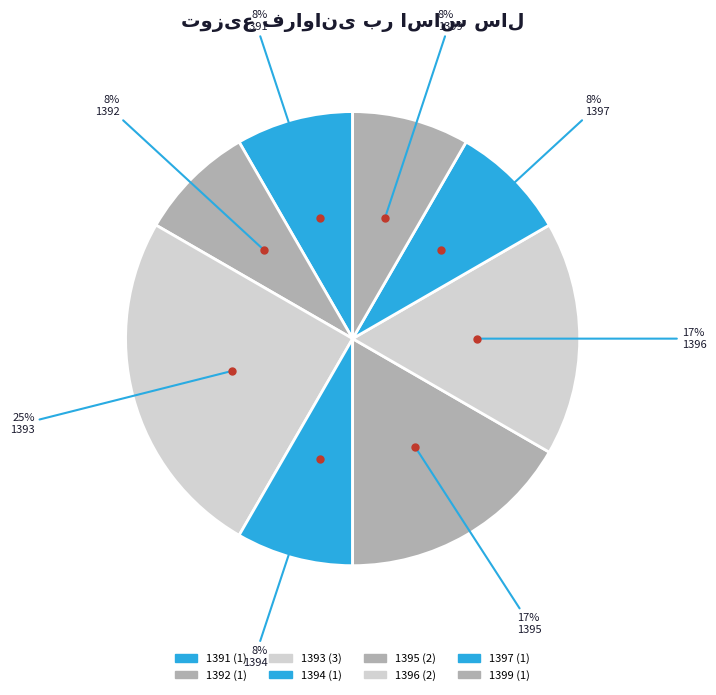

Count the number of slices in the pie.

8